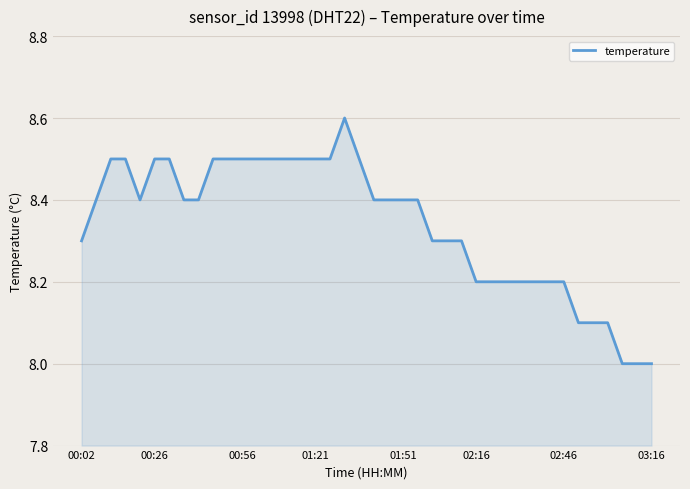

What is the difference between the maximum and minimum values?

0.6